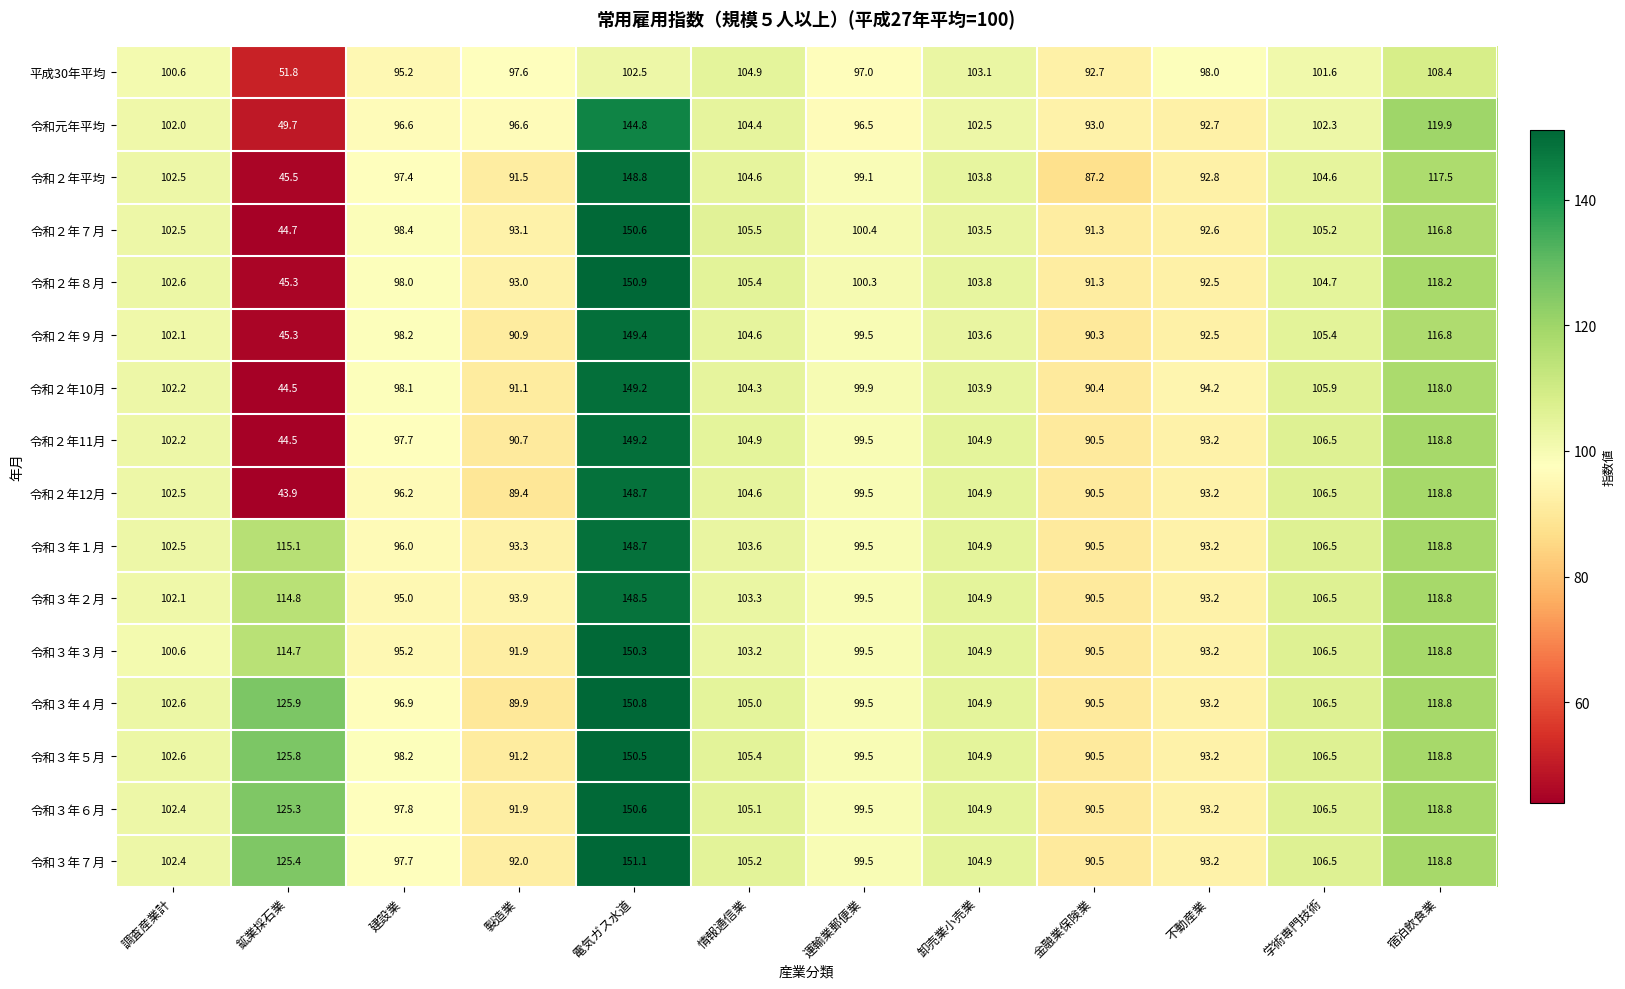

Rank the categories by 令和３年３月 value from highest to lowest.

電気ガス水道, 宿泊飲食業, 鉱業採石業, 学術専門技術, 卸売業小売業, 情報通信業, 調査産業計, 運輸業郵便業, 建設業, 不動産業, 製造業, 金融業保険業